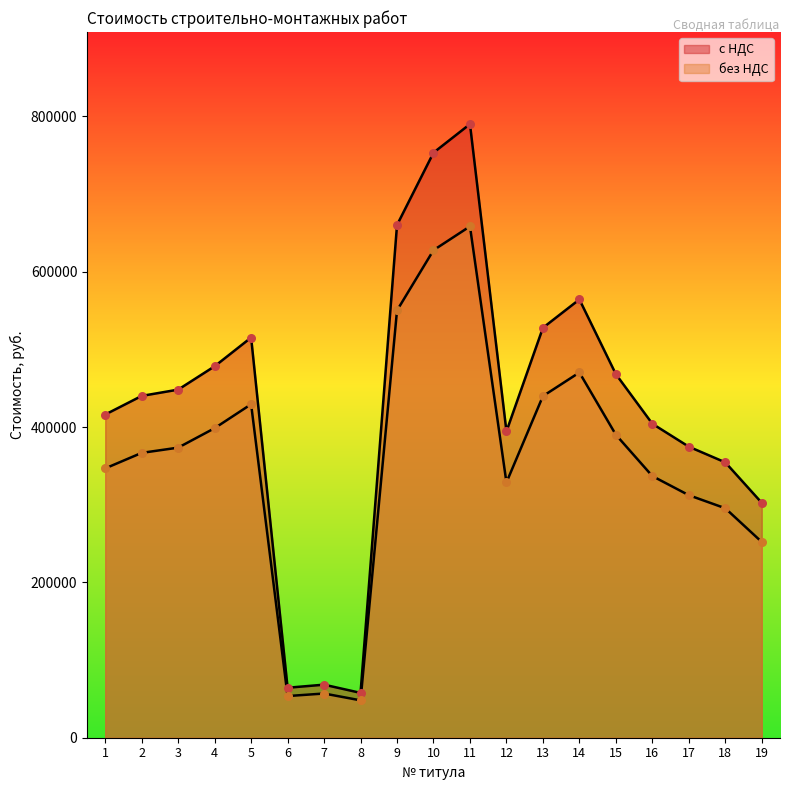

Which series contains the lowest Y value?

без НДС